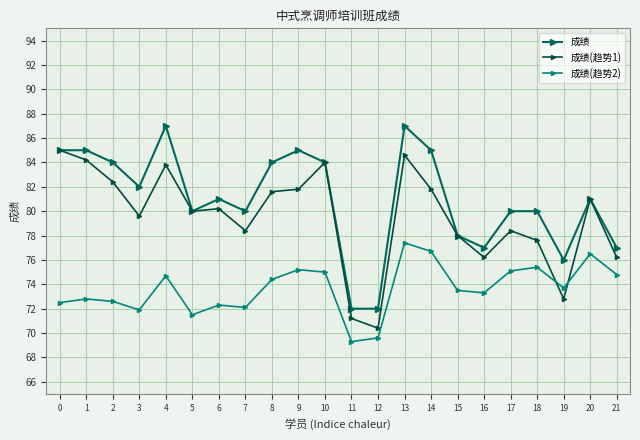

What is the value of the 成绩(趋势2) point at the 8th from the left?

72.1